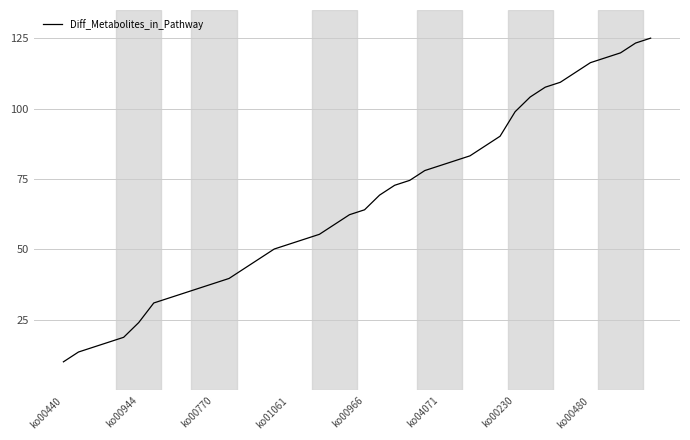

What is the sum of all values?

2646.0